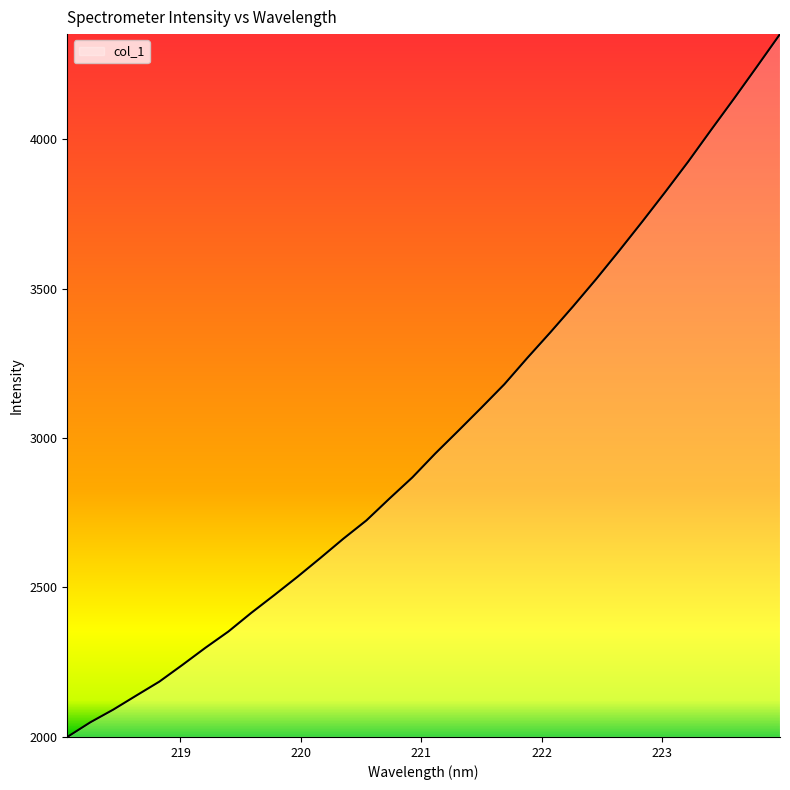

What is the difference between the maximum and minimum values?

2353.4